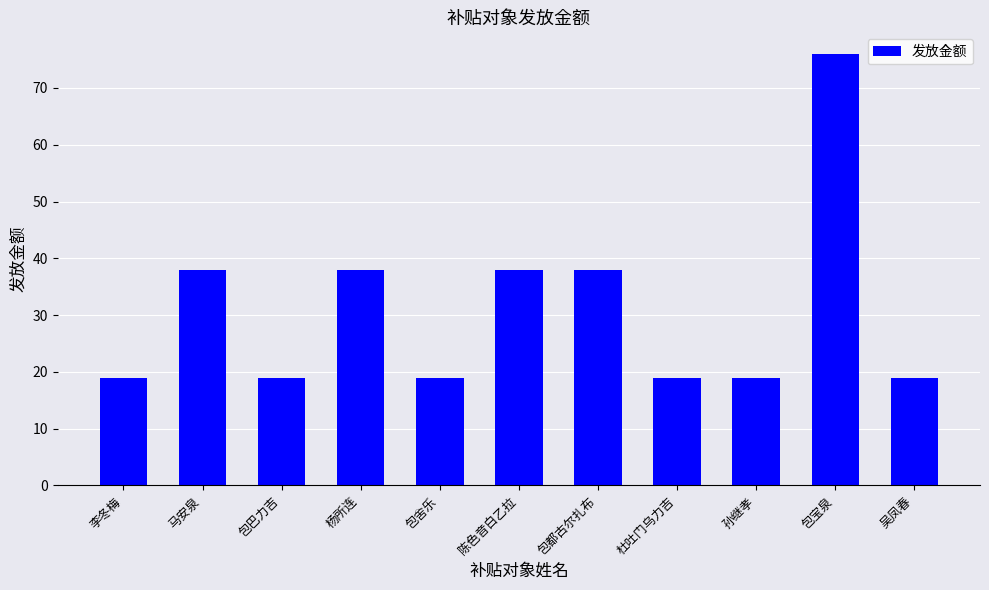

What is the average value?

31